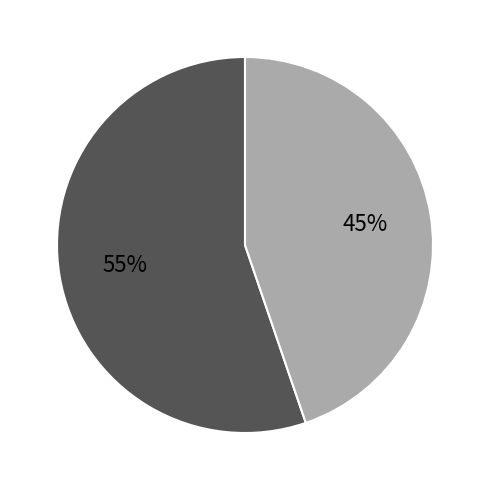

To the nearest percent, what is the average slice percentage?

50%